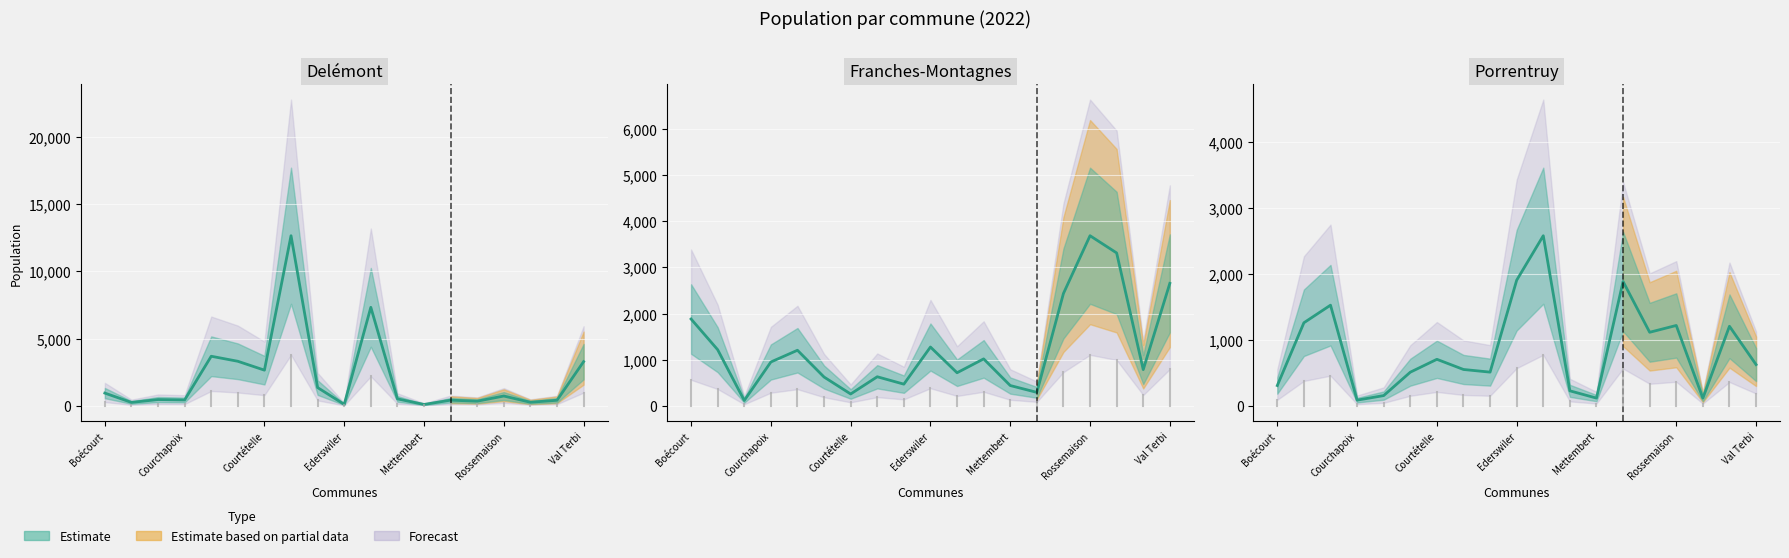

At Val Terbi, list the series in order from largest to smallest.

Delémont, Franches-Montagnes, Porrentruy